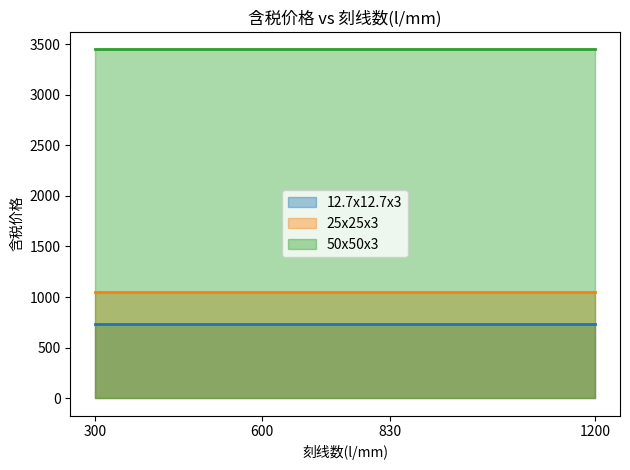

Which has a higher value, 600 or 300?

600